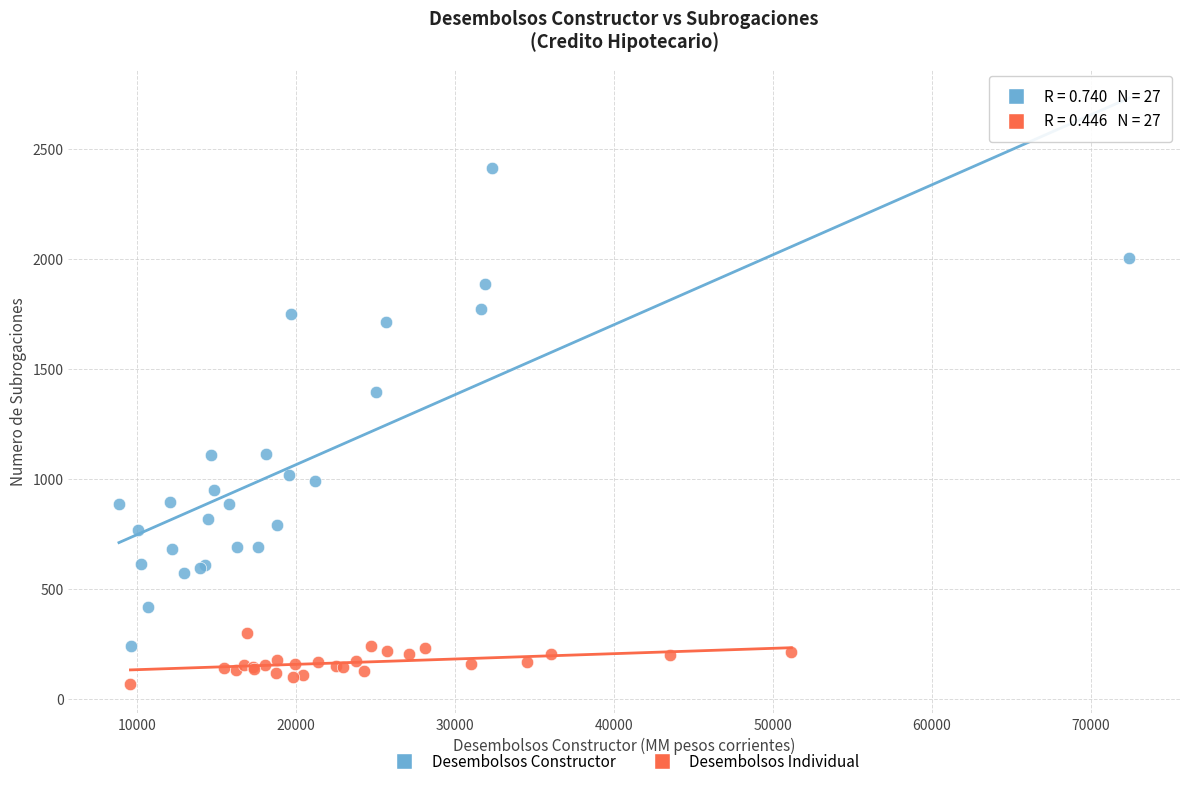

Which series reaches the minimum Y coordinate?

Desembolsos Individual